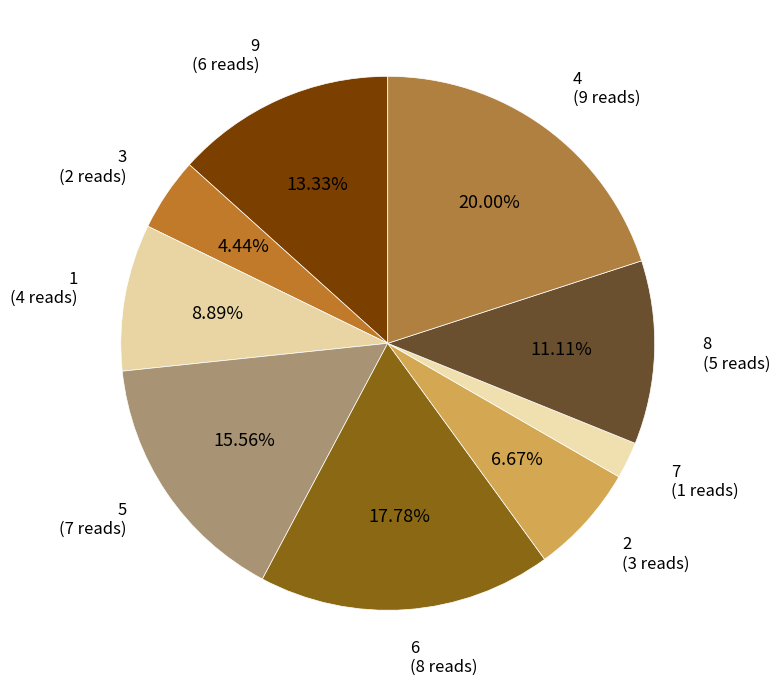

Does any single category account for the majority?

No